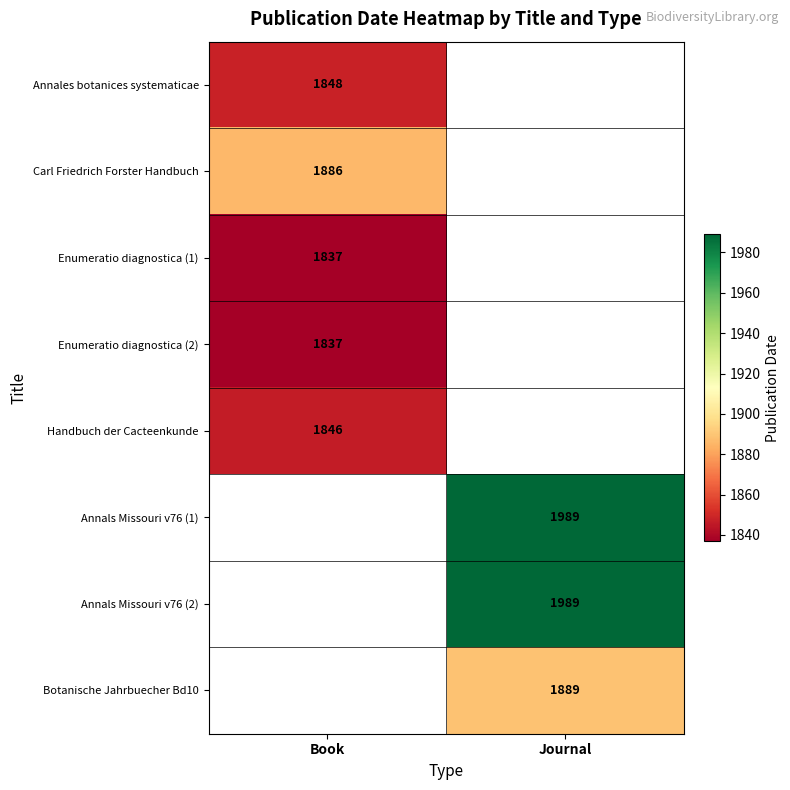

The value of Handbuch der Cacteenkunde at Book is 1247.6. True or false?

False